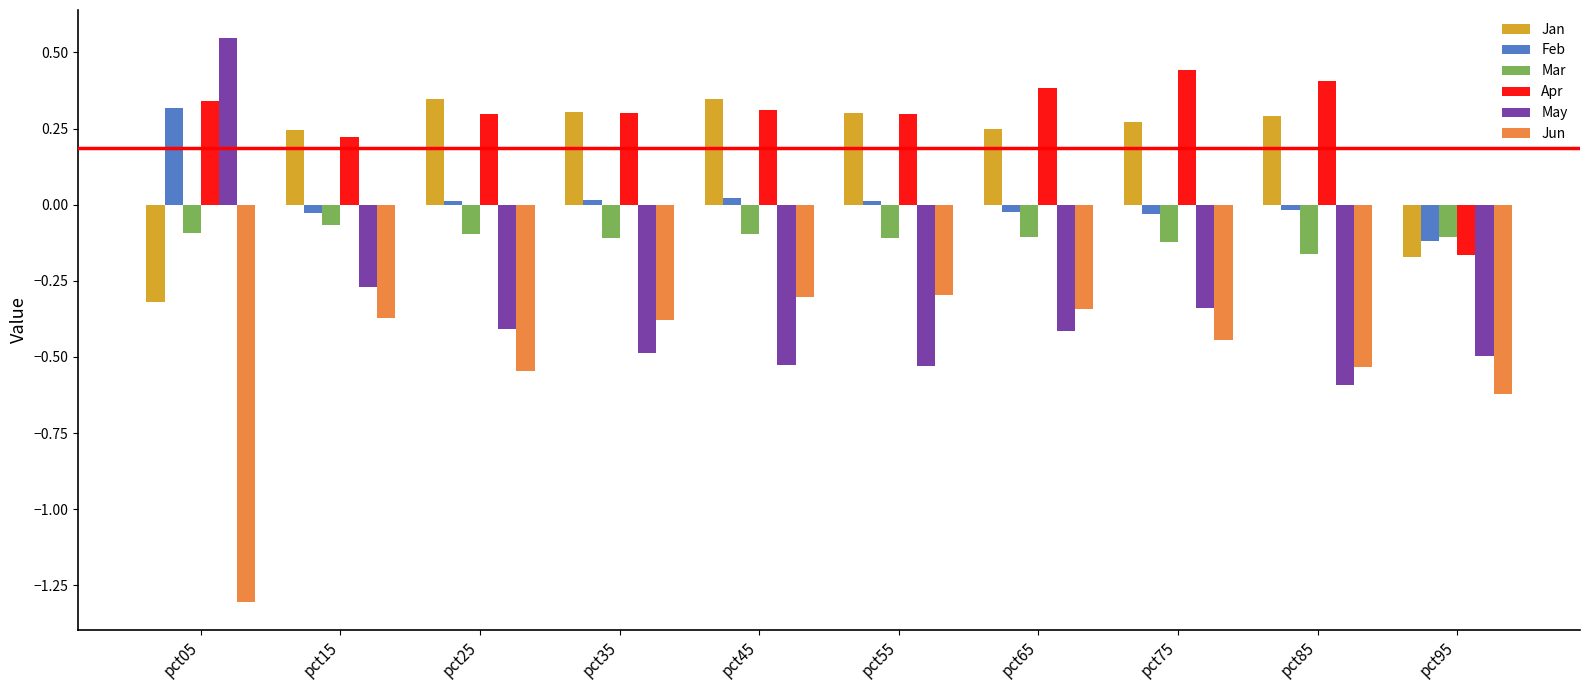

What is the sum of the Apr values at pct85 and pct75?

0.8